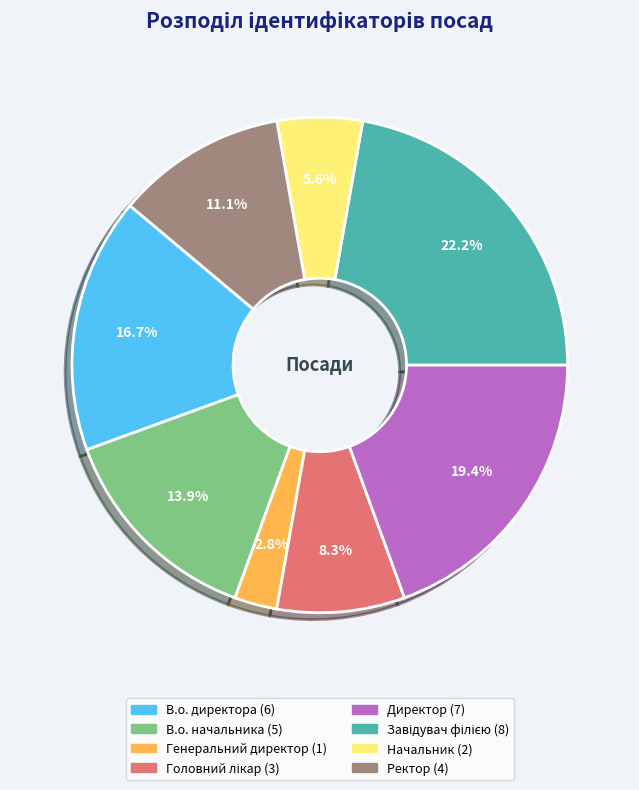

To the nearest percent, what is the difference between the largest and smallest slice percentages?

19%